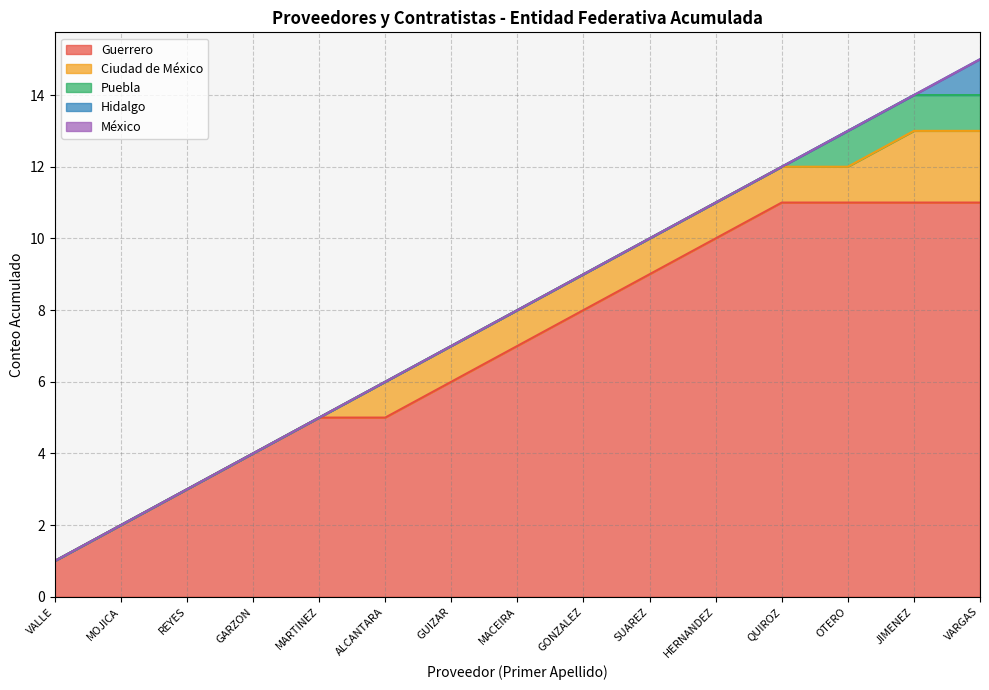

Does the chart have visible grid lines?

Yes